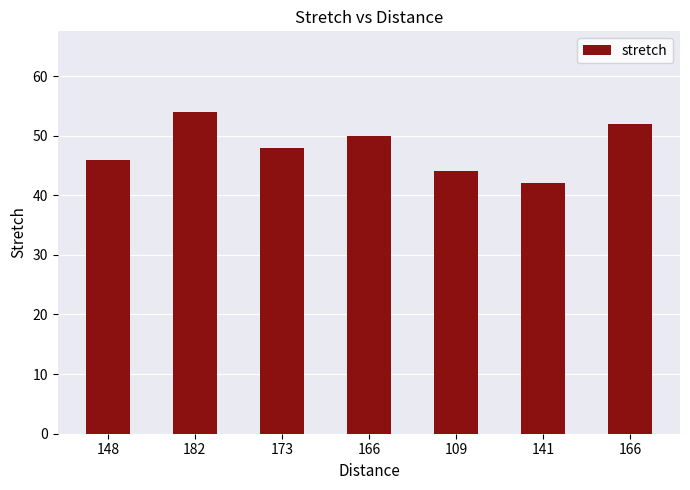

What is the difference between the maximum and second lowest values?

10